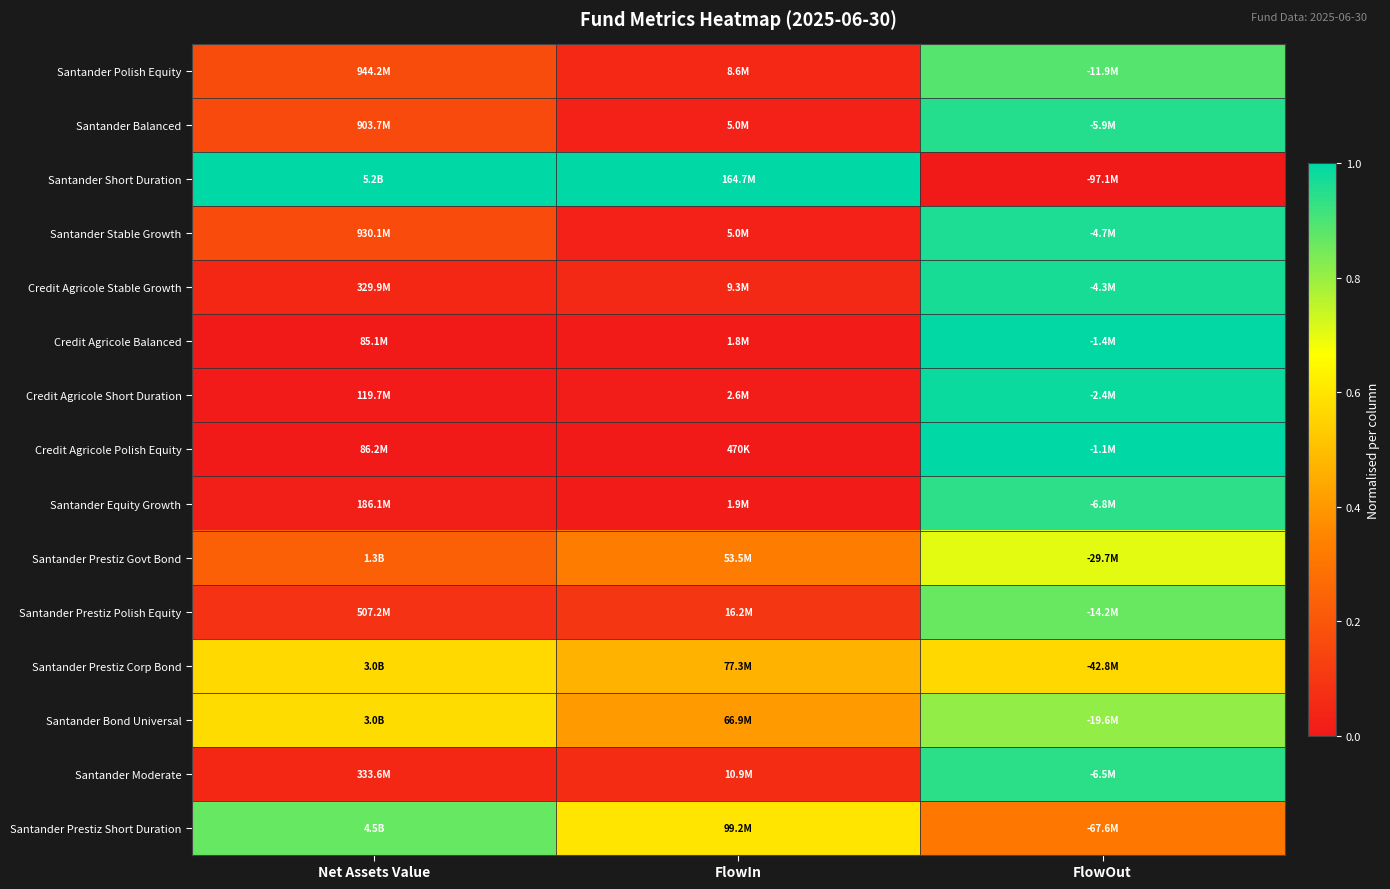

What is the spread (max minus min) of values at Net Assets Value?

1.0